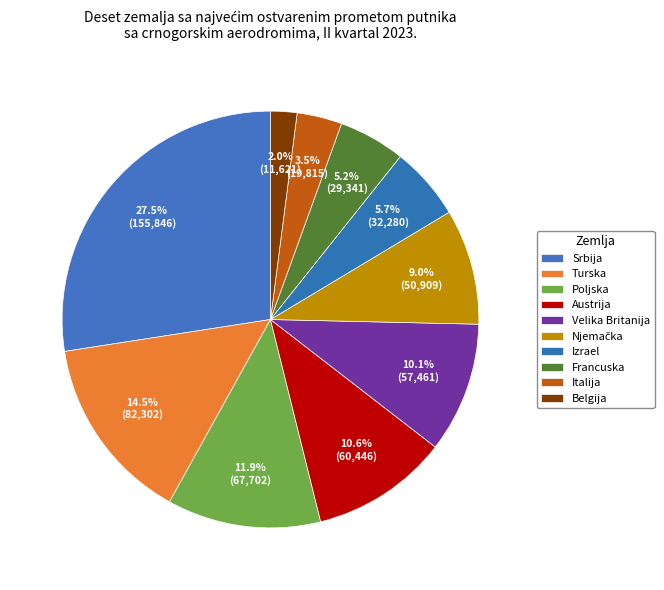

To the nearest percent, what is the combined percentage of Izrael and Austrija?

16%